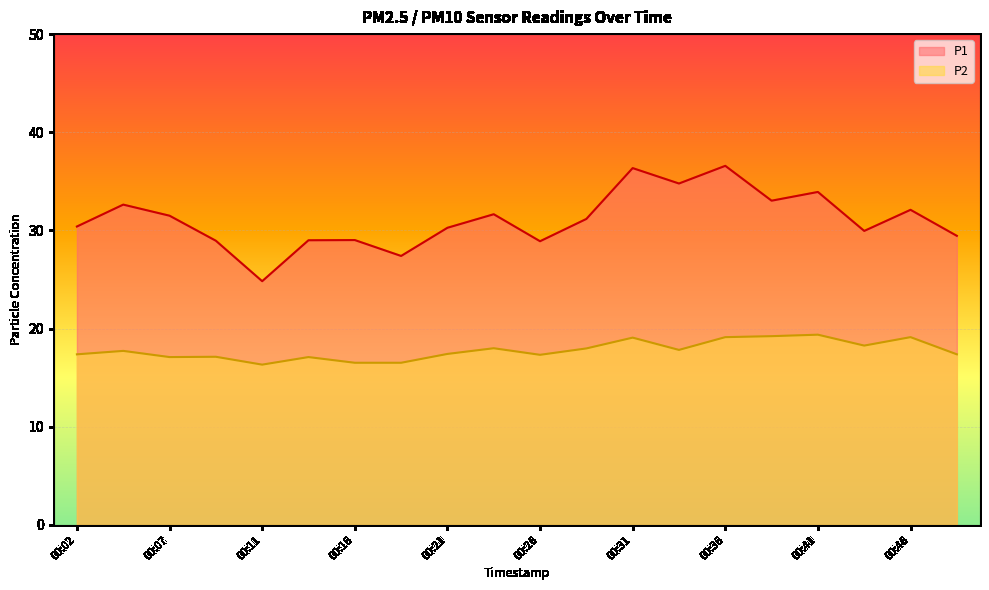

How many lines are shown in the chart?

2